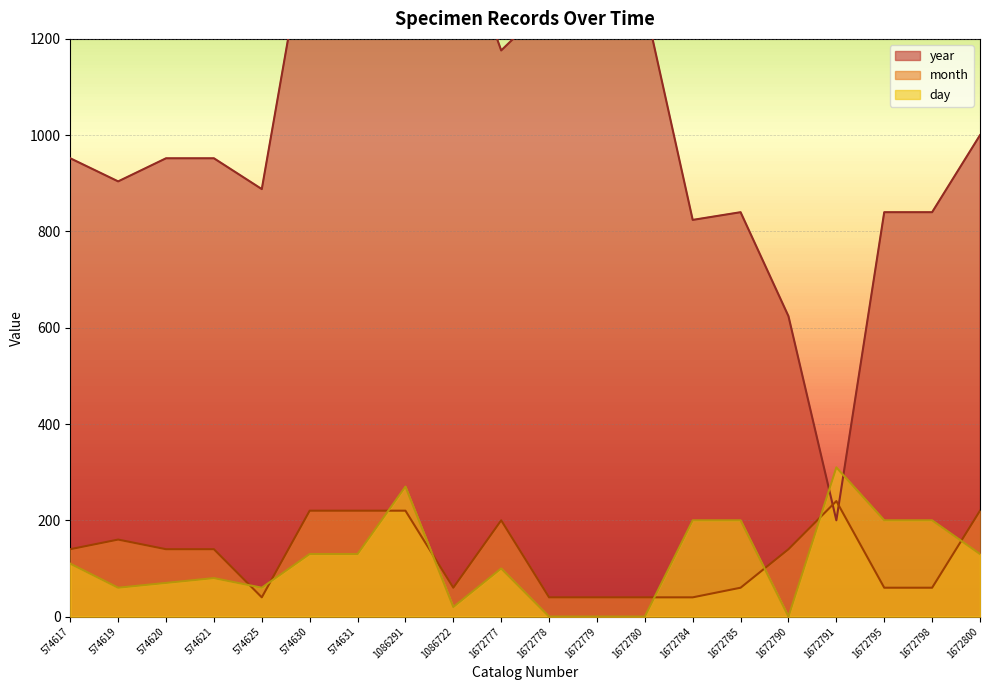

Read the day value at 1086722, to the nearest 5.

20